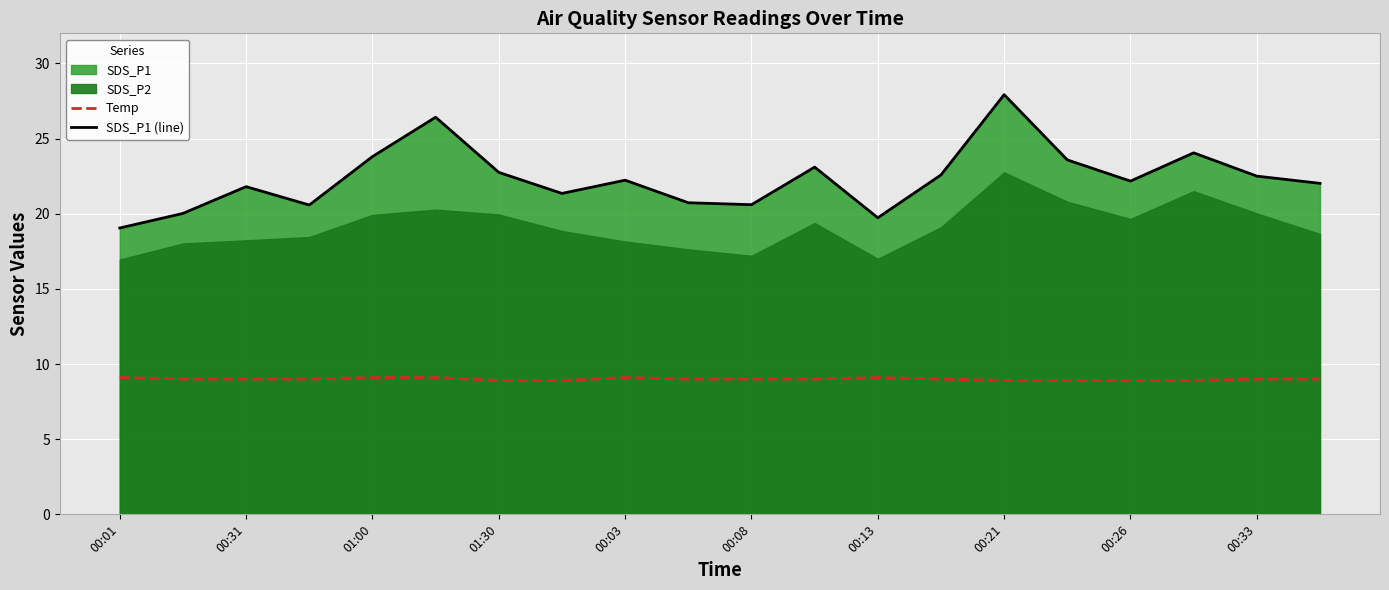

What is the sum of the SDS_P1 (line) values at 00:26 and 00:13?

41.9